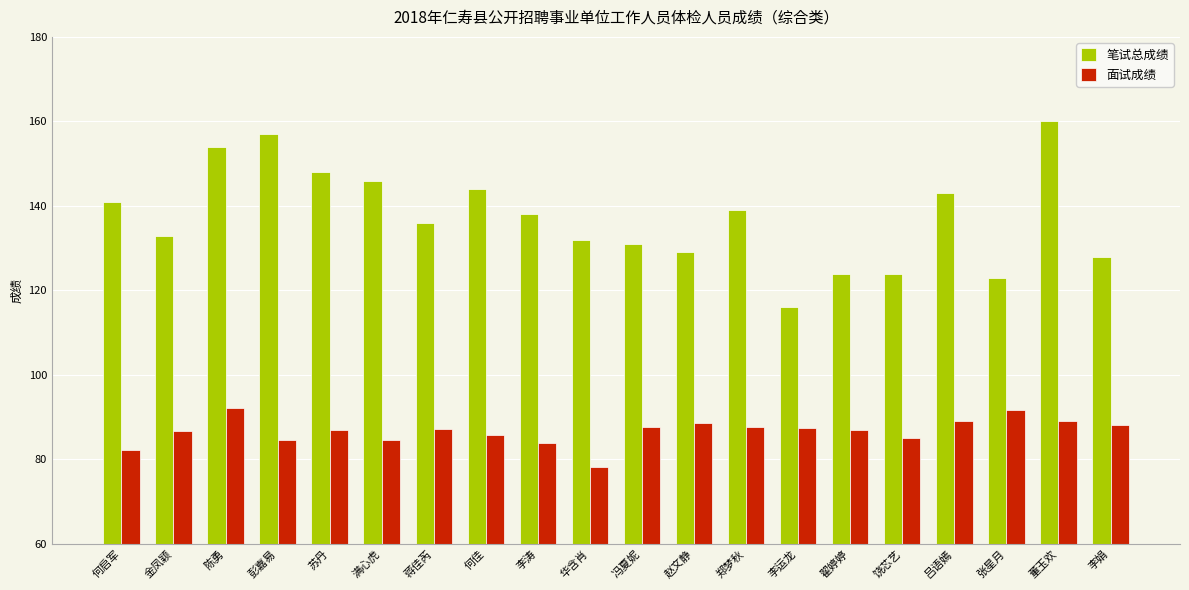

At which category is the sum across all series the highest?

董玉欢